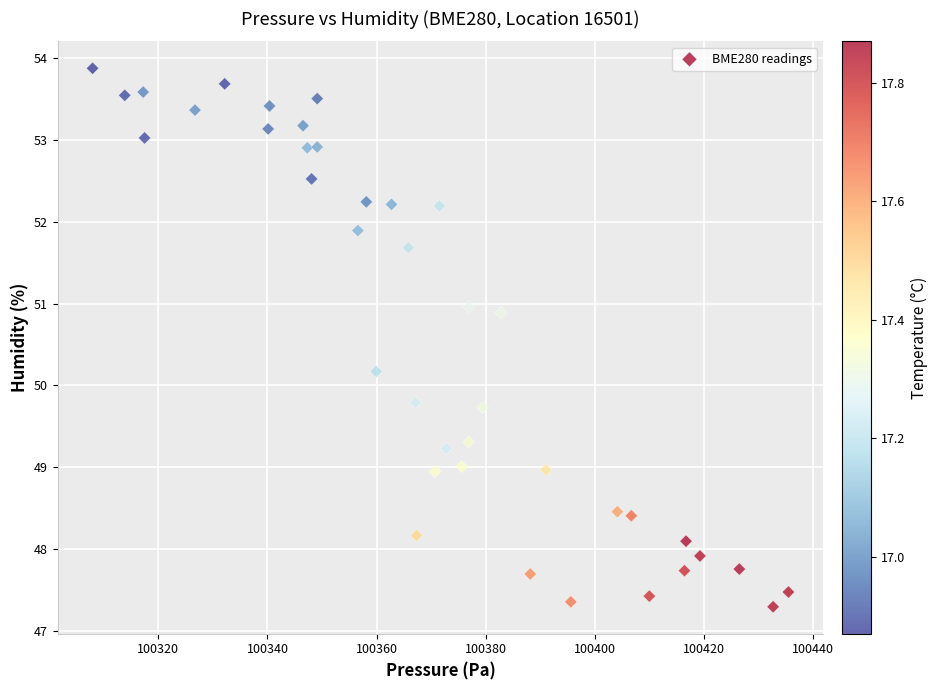

What is the range of Y values (max minus min)?

6.6